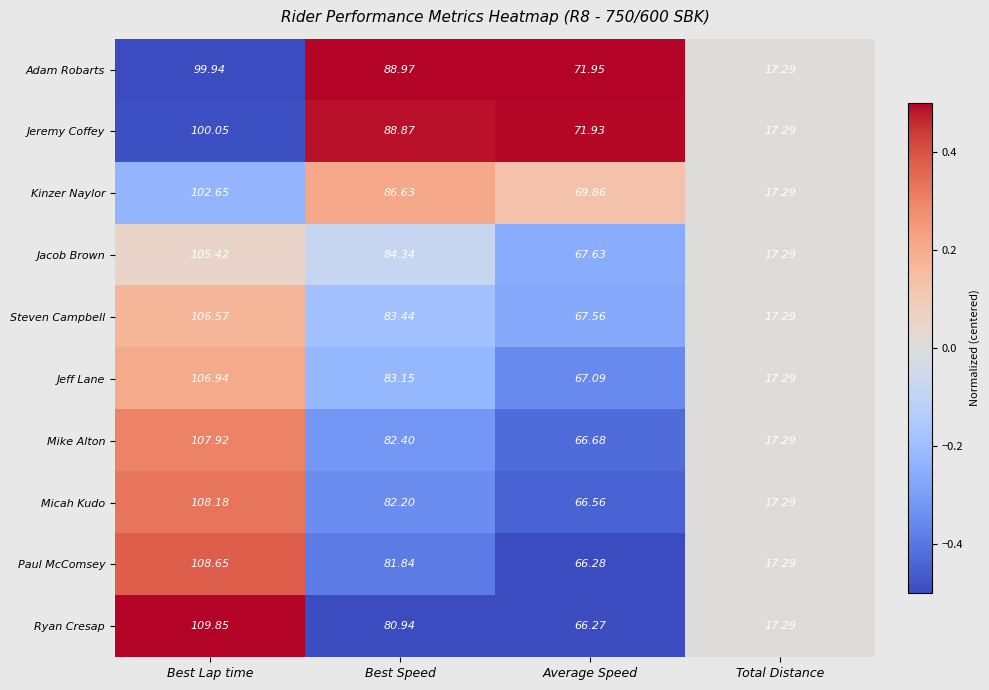

How many data points in Mike Alton are above 82?

2